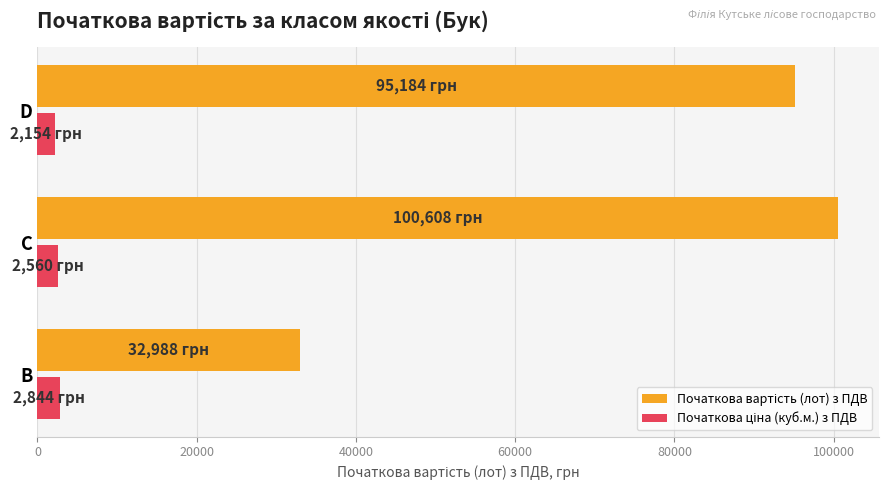

At which category is the sum across all series the highest?

C